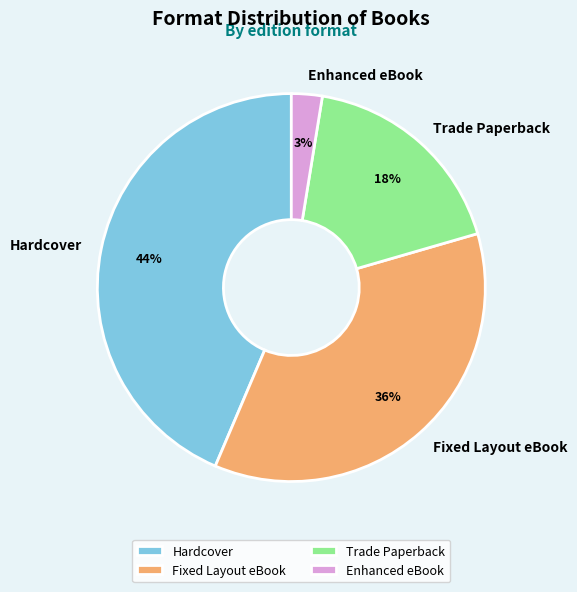

What is the largest slice in the pie chart?

Hardcover